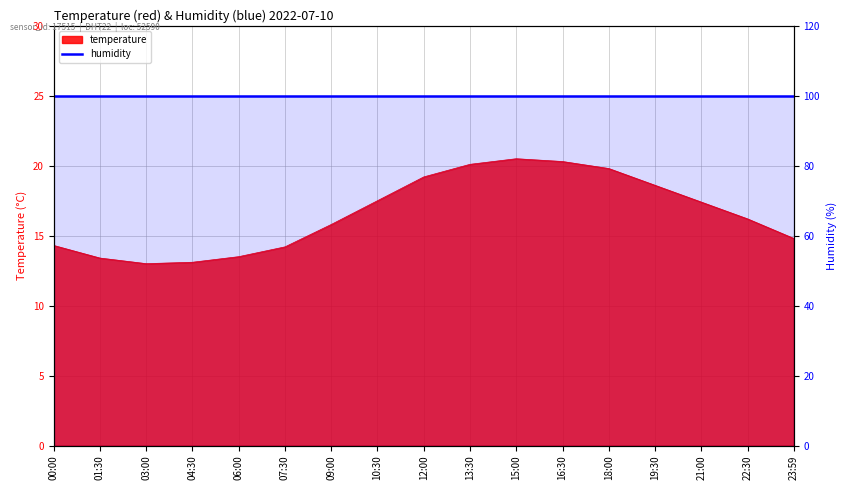

What is the change in value from 03:00 to 18:00?

+6.8